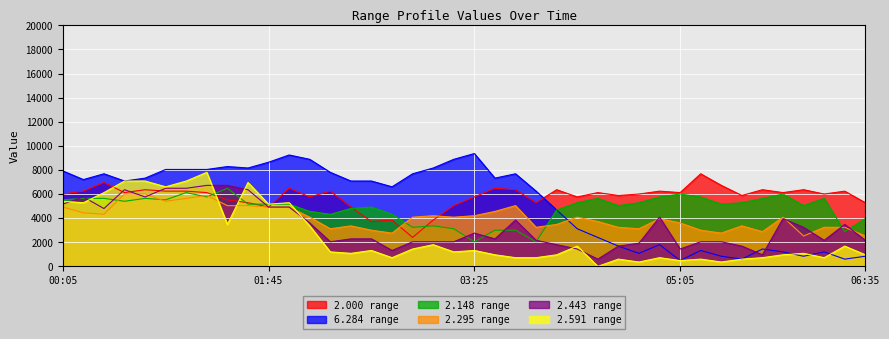

True or false: 2.443 has a value of 1190 at 2023/11/09 06:25.

False